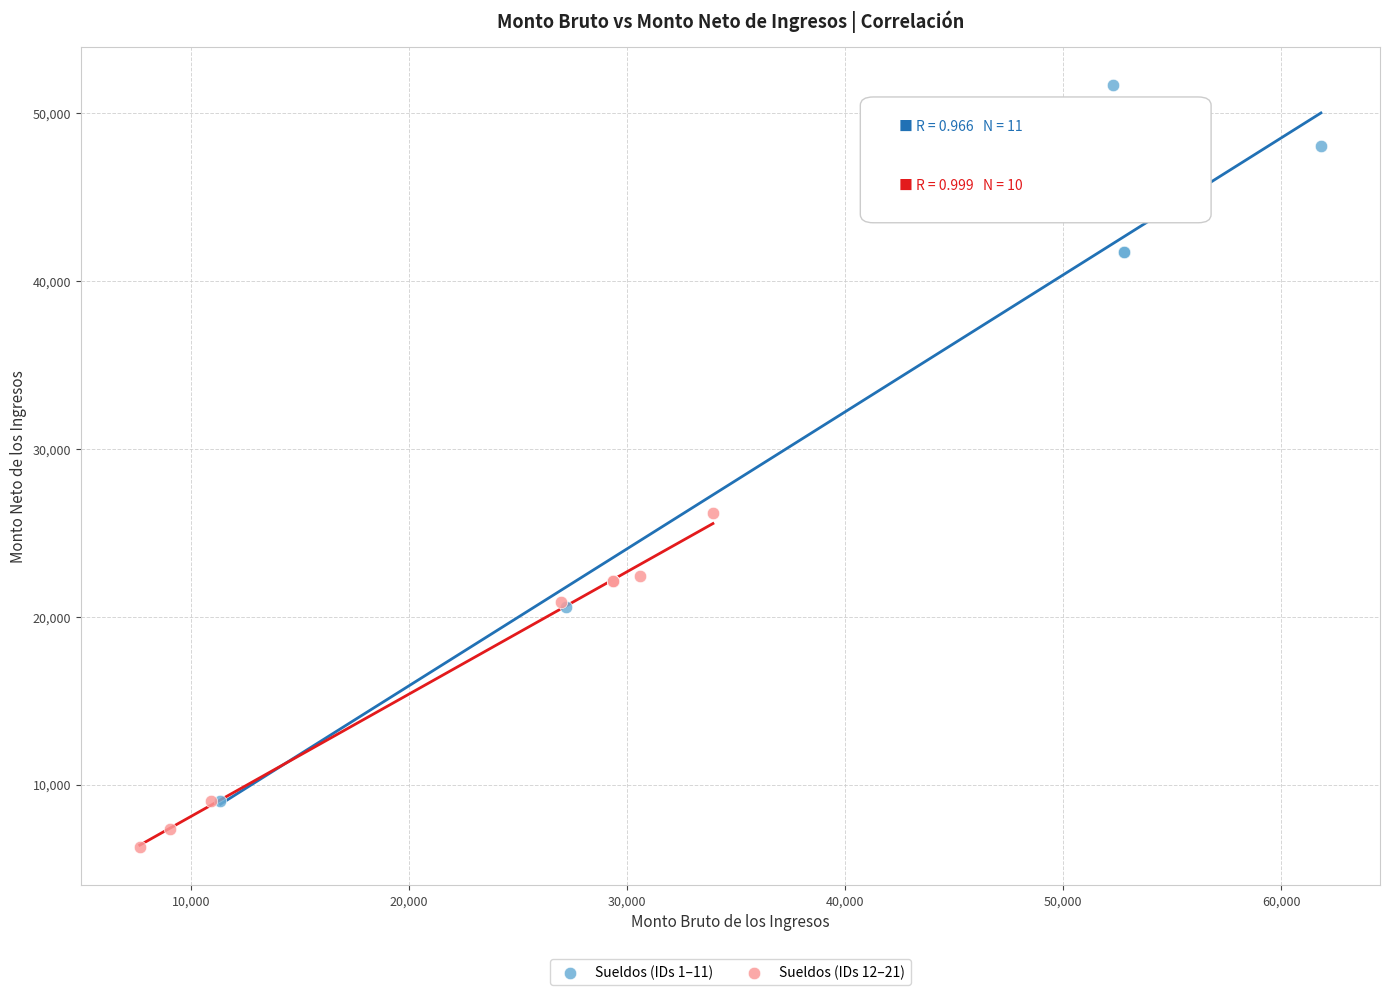

Which series has the largest Y range (max minus min)?

Sueldos (IDs 1–11)